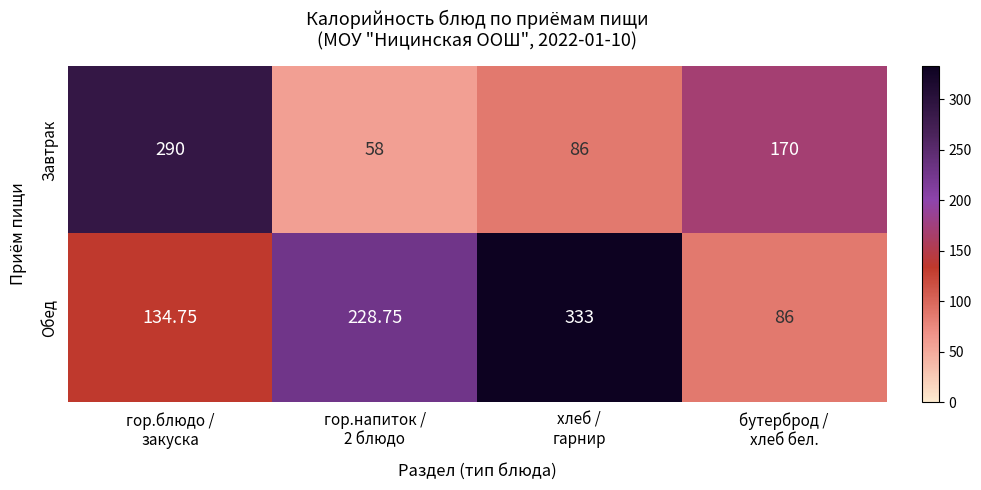

Rank the series by their average value, from lowest to highest.

Завтрак, Обед